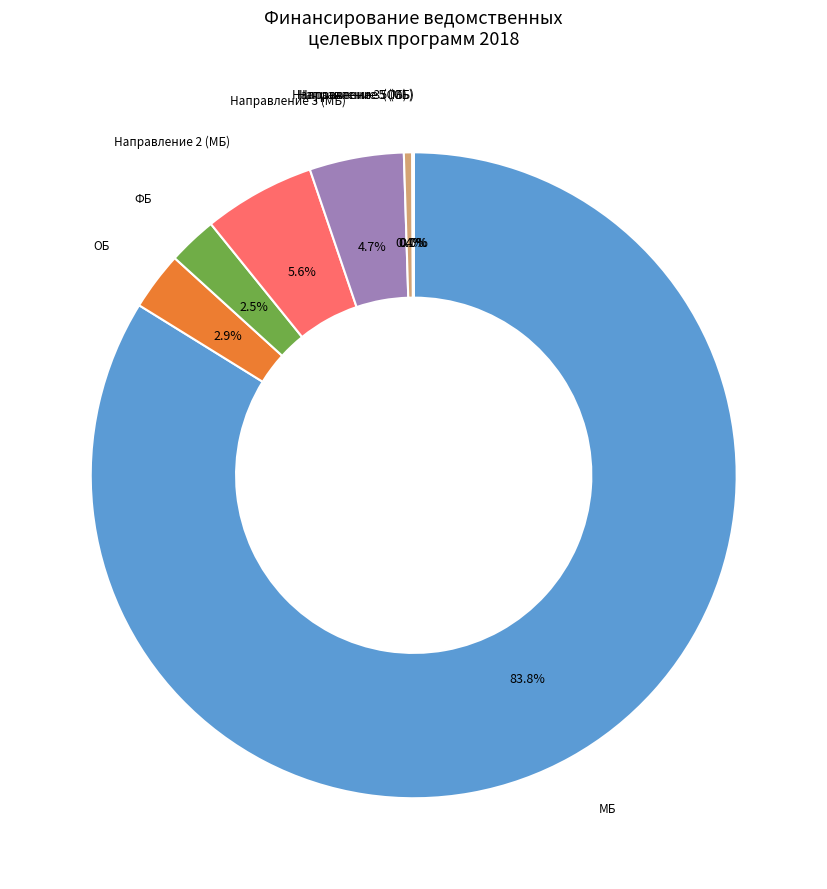

Is ФБ the majority of the pie?

No